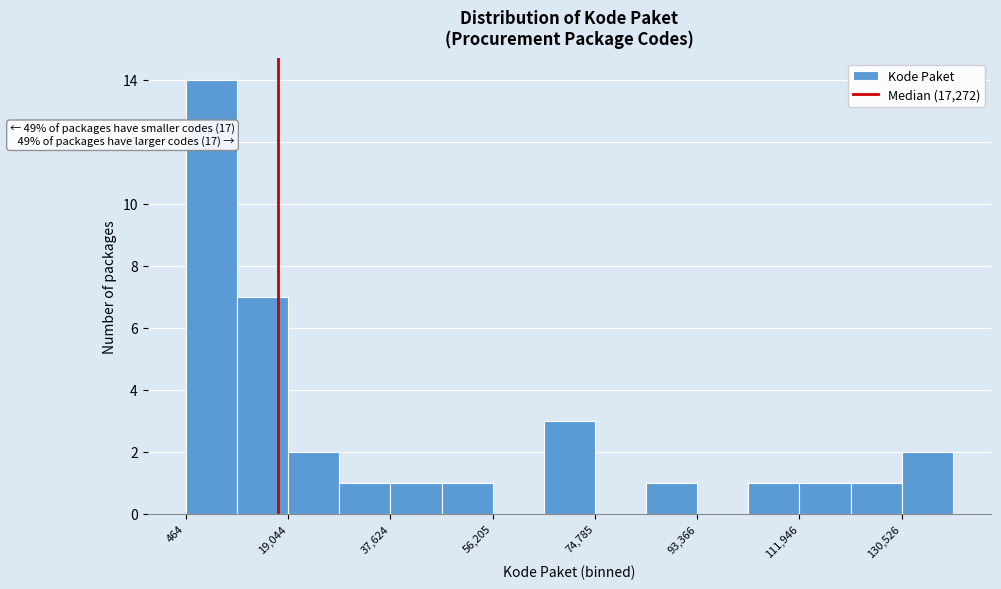

Which range on the x-axis has the tallest bar?

0 to 10000